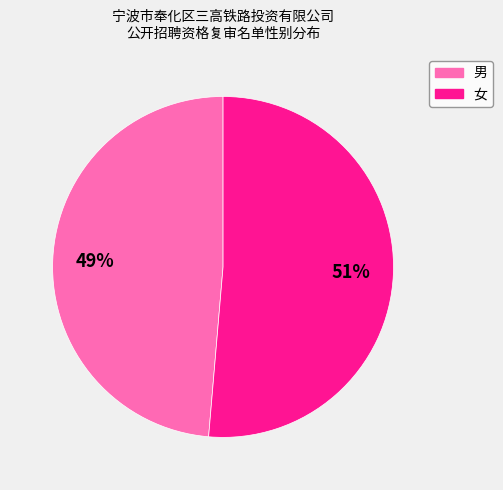

Does any single category account for the majority?

Yes